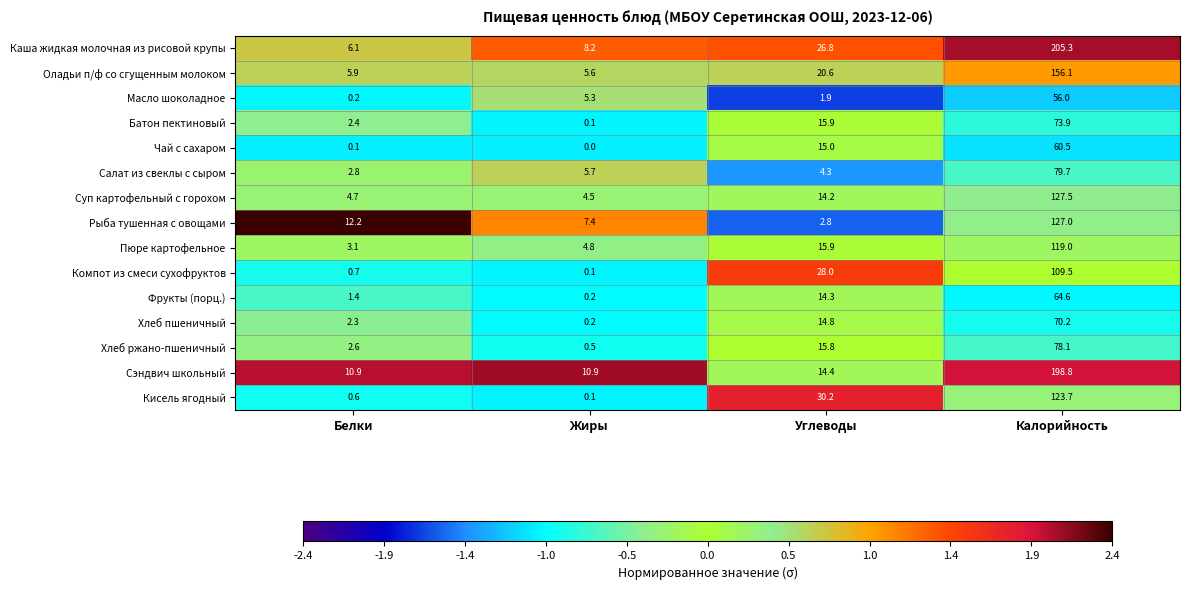

What is the spread (max minus min) of values at Жиры?

10.9